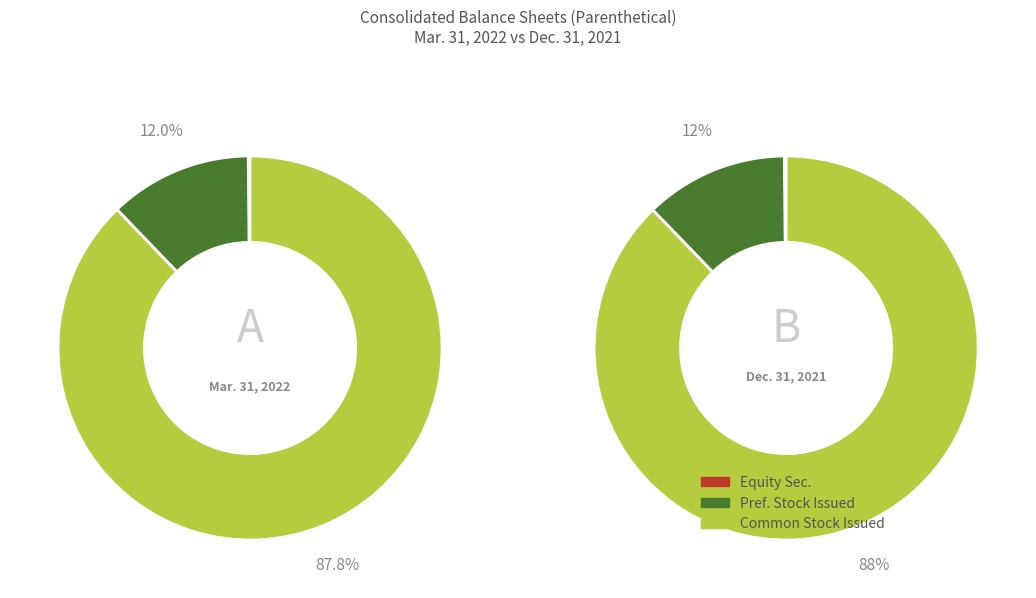

To the nearest percent, what is the difference between the Common stock, shares issued and Equity securities, cost basis slice percentages?

88%